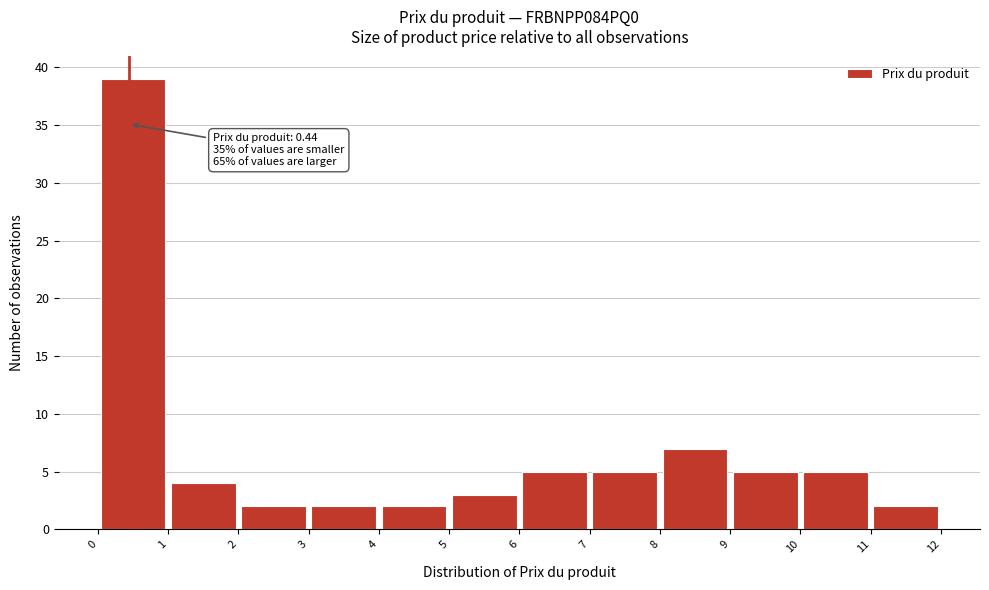

Over which range of the x-axis is the bar tallest?

0 to 1